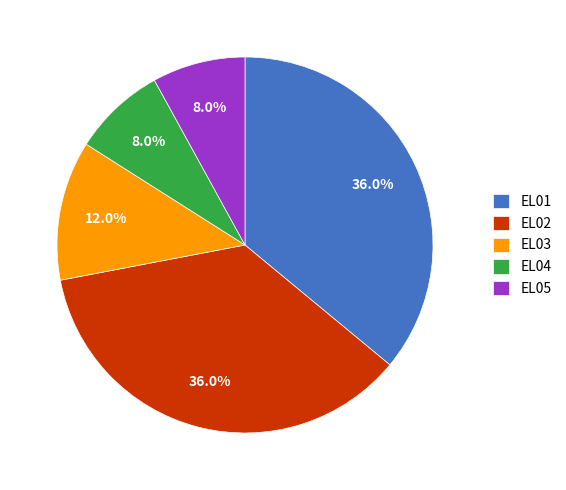

To the nearest percent, what is the difference between the largest and smallest slice percentages?

28%